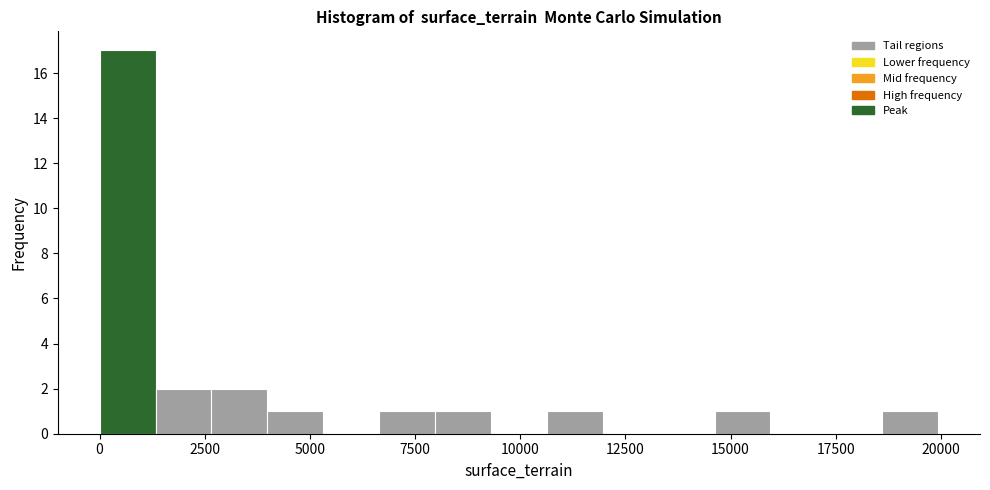

Around what value on the x-axis is the tallest bar? Give the approximate position of its centre, as read against the axis.

500